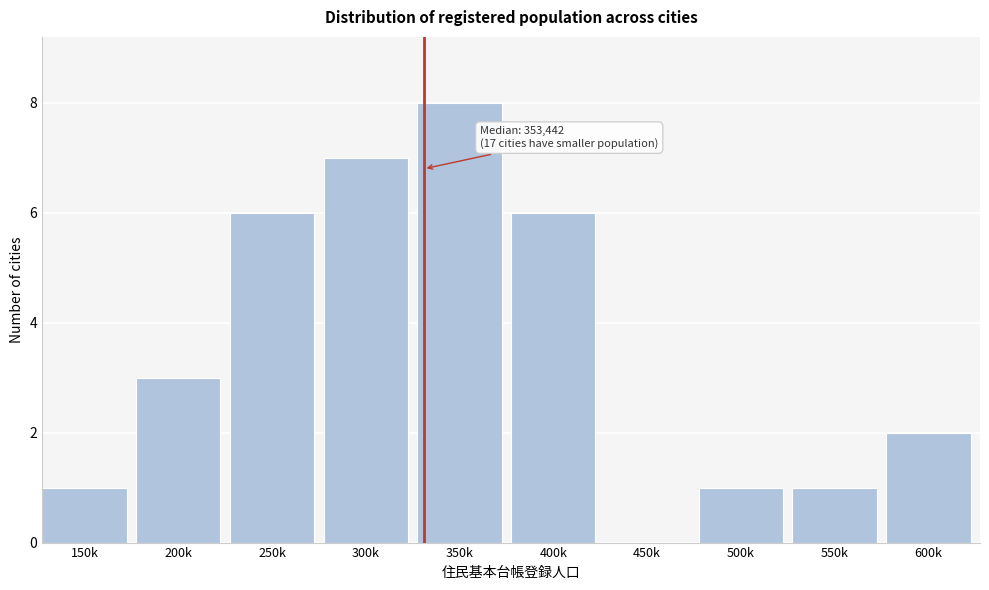

Reading right to left, list all the values displayed in this chart.

600k=2	550k=1	500k=1	450k=0	400k=6	350k=8	300k=7	250k=6	200k=3	150k=1